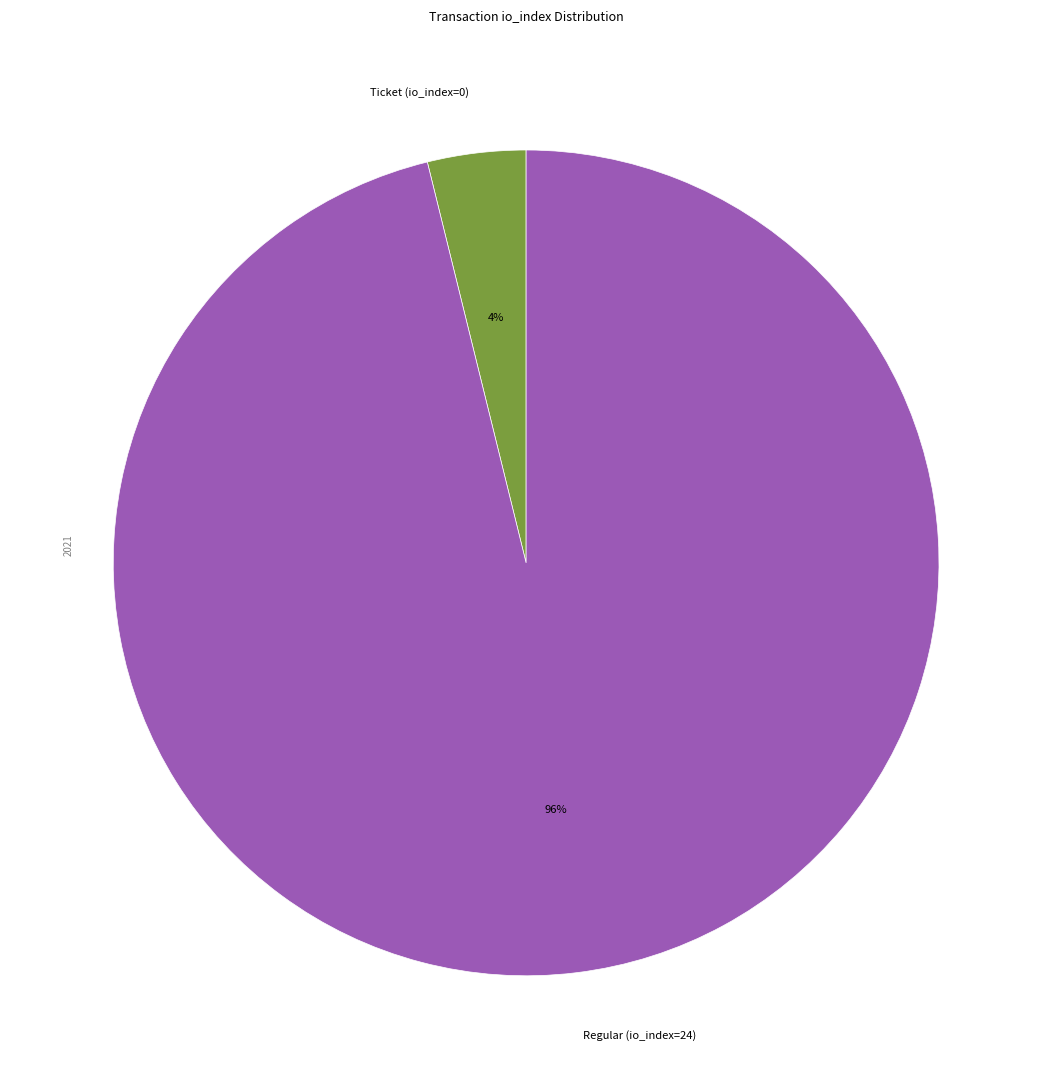

To the nearest percent, what is the average slice percentage?

50%